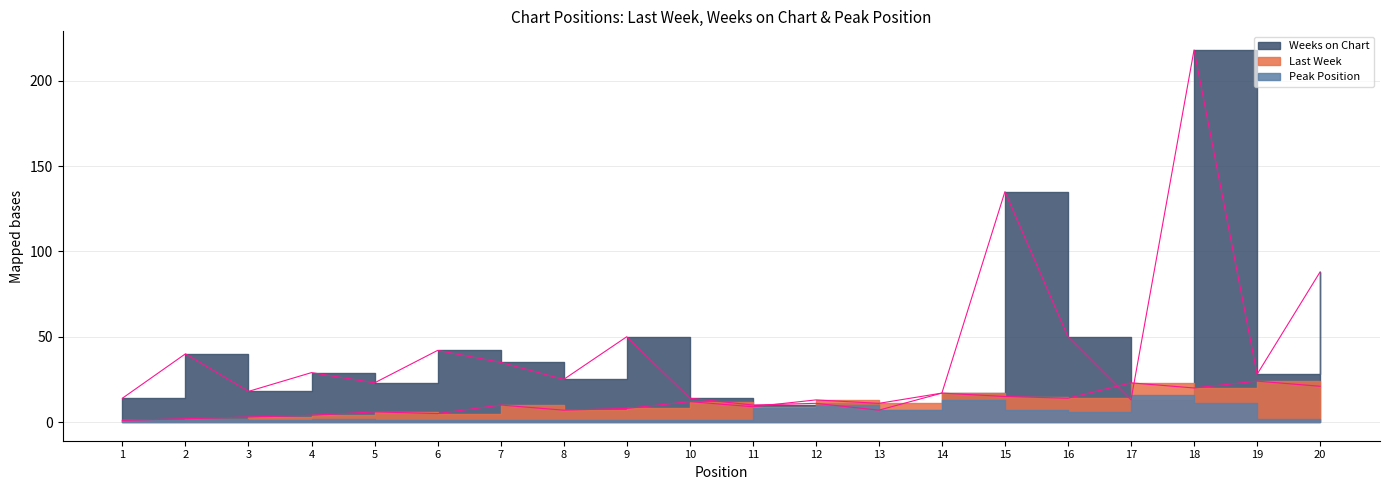

The value of Last Week (line) at 4 is 2. True or false?

False